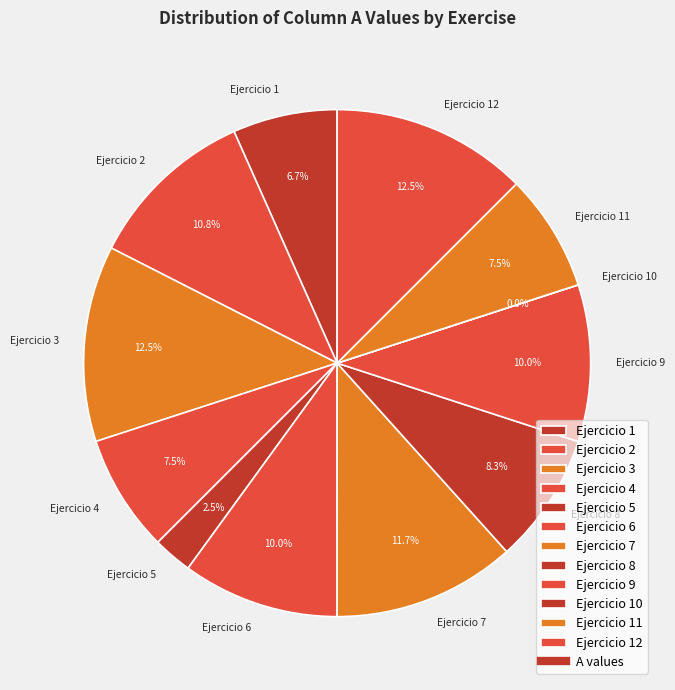

Does Ejercicio 8 represent more than half of the total?

No